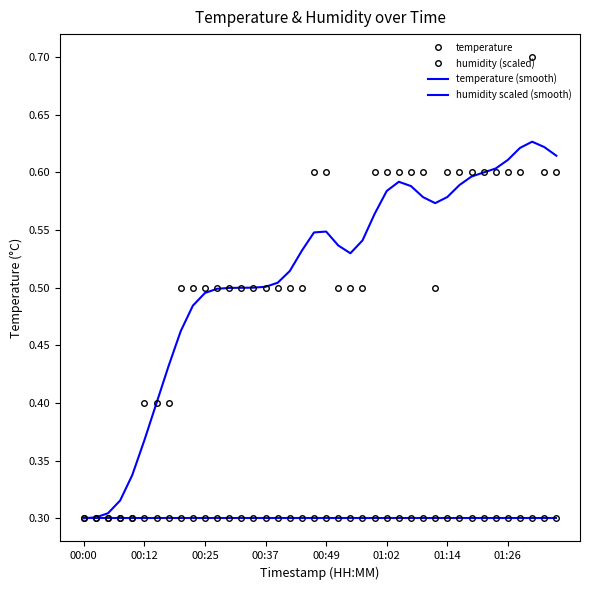

Reading left to right, transcribe all the data shown in this chart.

temperature: 0.3	0.3	0.3	0.3	0.3	0.4	0.4	0.4	0.5	0.5	0.5	0.5	0.5	0.5	0.5	0.5	0.5	0.5	0.5	0.6	0.6	0.5	0.5	0.5	0.6	0.6	0.6	0.6	0.6	0.5	0.6	0.6	0.6	0.6	0.6	0.6	0.6	0.7	0.6	0.6
humidity (scaled): 0.3	0.3	0.3	0.3	0.3	0.3	0.3	0.3	0.3	0.3	0.3	0.3	0.3	0.3	0.3	0.3	0.3	0.3	0.3	0.3	0.3	0.3	0.3	0.3	0.3	0.3	0.3	0.3	0.3	0.3	0.3	0.3	0.3	0.3	0.3	0.3	0.3	0.3	0.3	0.3
temperature (smooth): 0.3	0.3	0.3	0.3	0.3	0.4	0.4	0.4	0.5	0.5	0.5	0.5	0.5	0.5	0.5	0.5	0.5	0.5	0.5	0.5	0.5	0.5	0.5	0.5	0.6	0.6	0.6	0.6	0.6	0.6	0.6	0.6	0.6	0.6	0.6	0.6	0.6	0.6	0.6	0.6
humidity scaled (smooth): 0.3	0.3	0.3	0.3	0.3	0.3	0.3	0.3	0.3	0.3	0.3	0.3	0.3	0.3	0.3	0.3	0.3	0.3	0.3	0.3	0.3	0.3	0.3	0.3	0.3	0.3	0.3	0.3	0.3	0.3	0.3	0.3	0.3	0.3	0.3	0.3	0.3	0.3	0.3	0.3